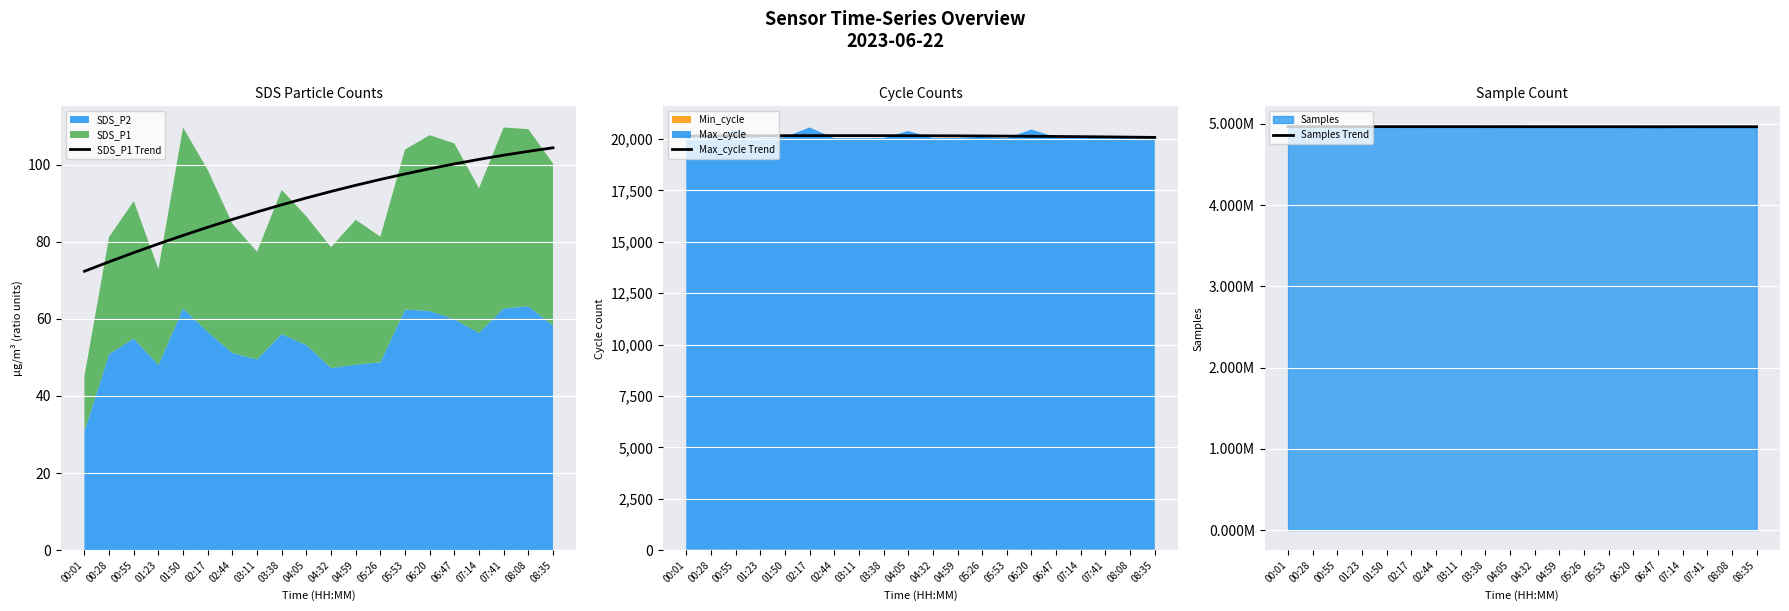

Does the chart display data point markers on the line(s)?

No